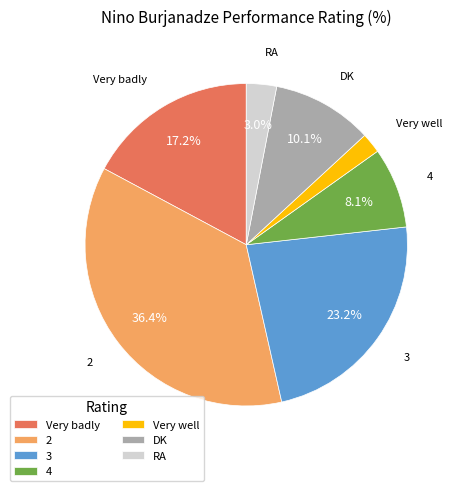

Is there any slice that represents more than half of the pie?

No